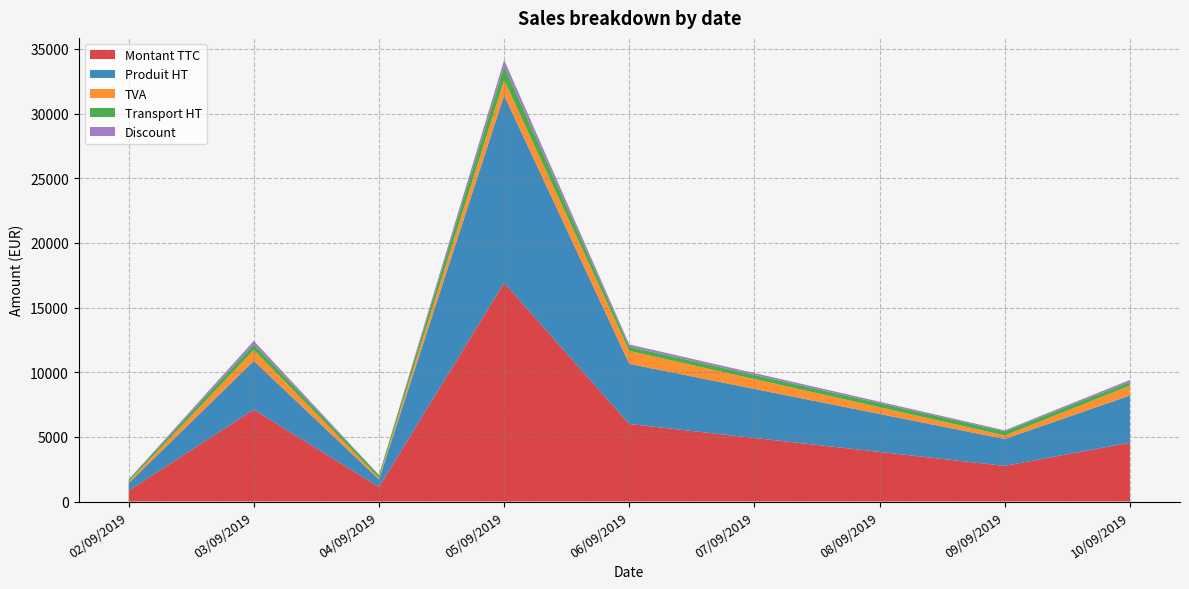

What is the lowest value of the Montant TTC series?

836.2